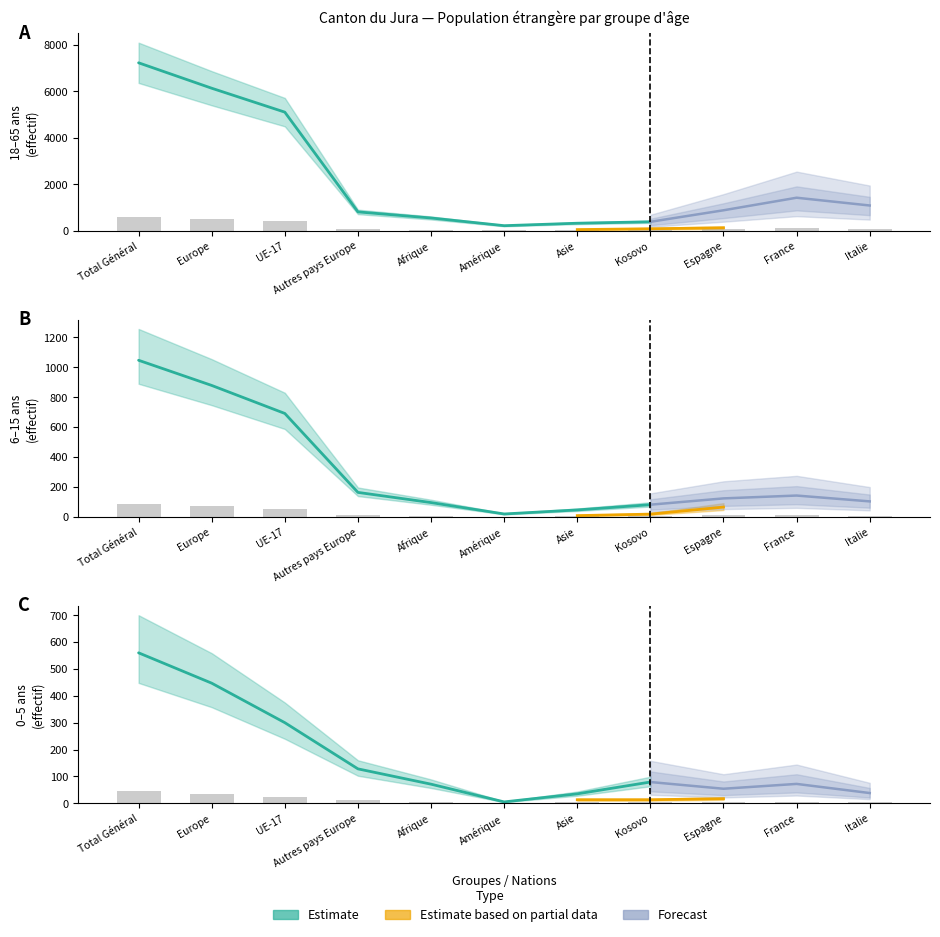

Where does the 18 - 65 ans Total series first go above 70?

Total Général